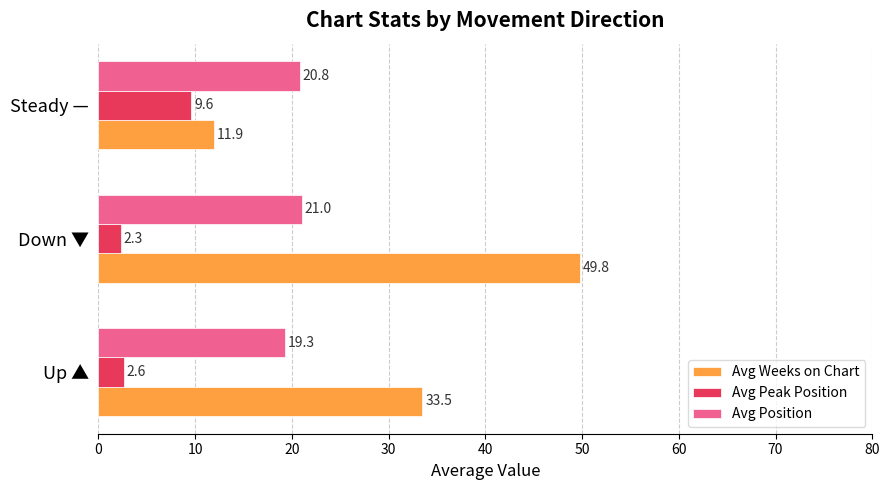

What are all the series names shown in the legend?

Avg Weeks on Chart, Avg Peak Position, Avg Position